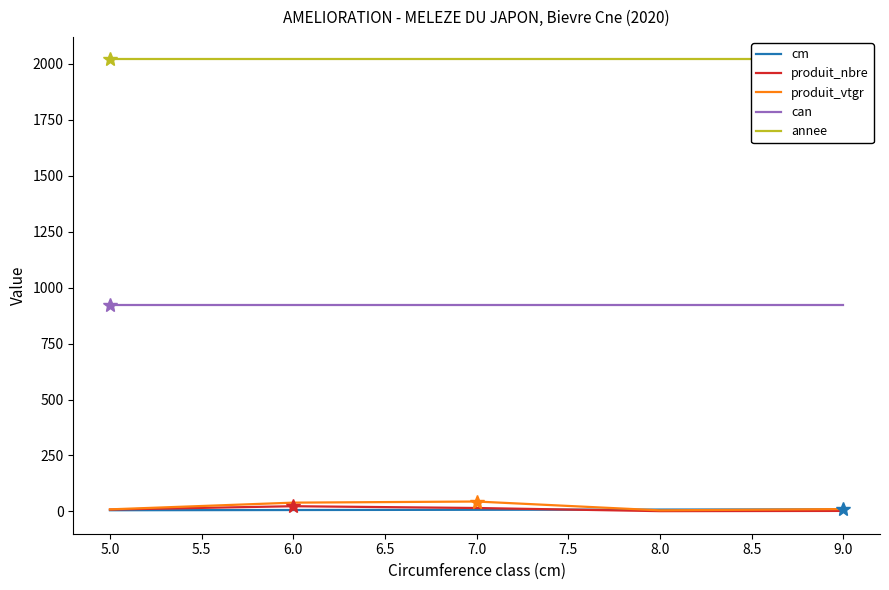

What is the highest value of the can series?

921.0